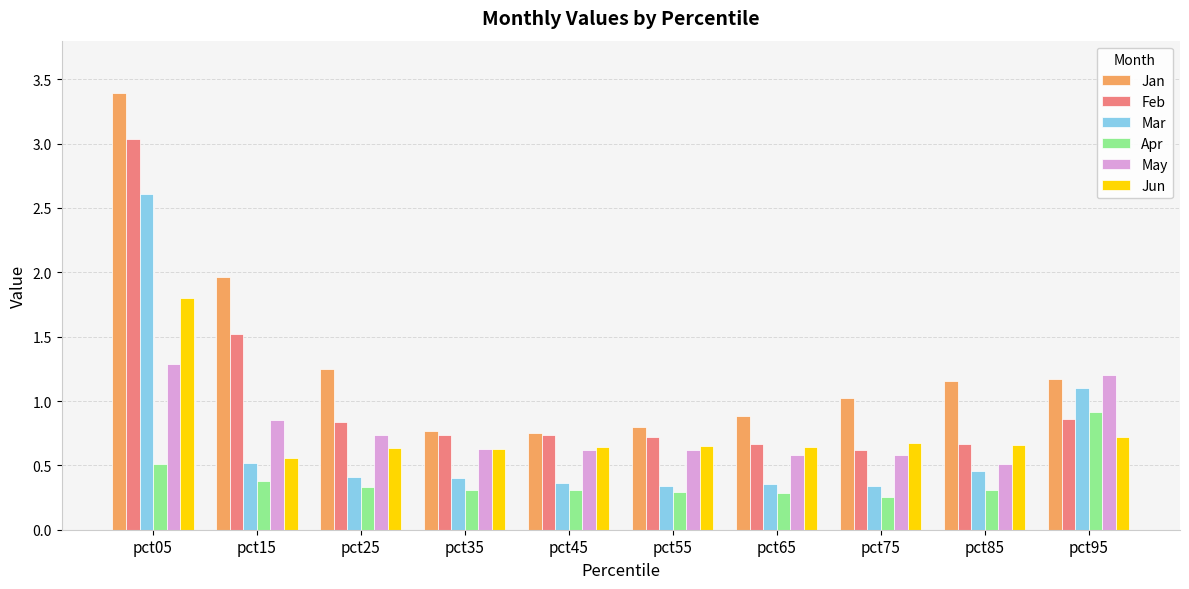

Which series changed the most between pct45 and pct75?

Jan